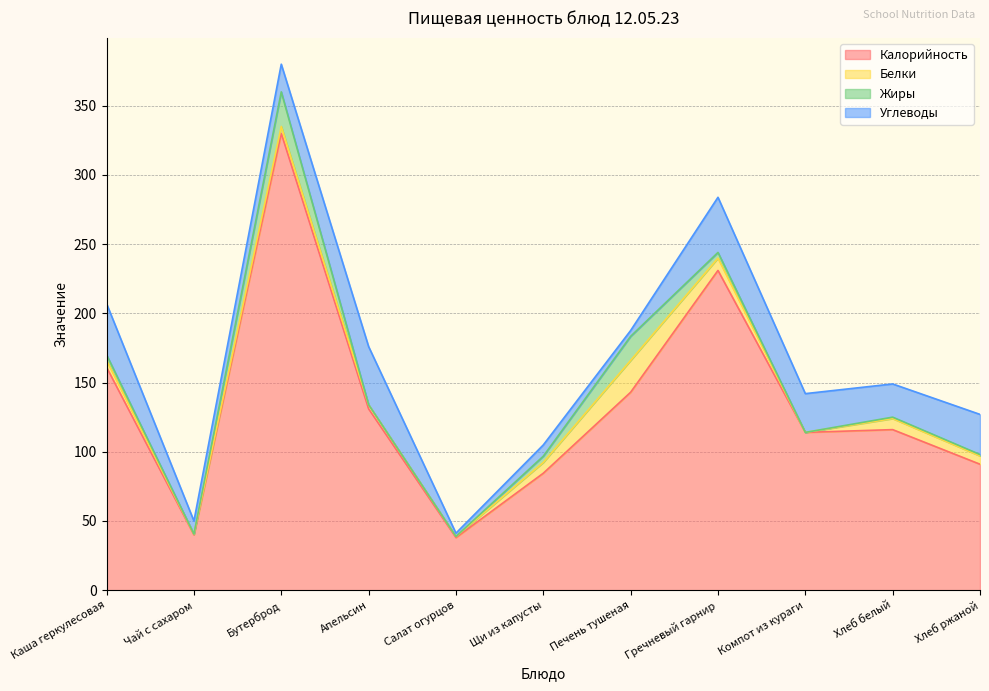

True or false: Калорийность and Белки intersect in this chart.

False